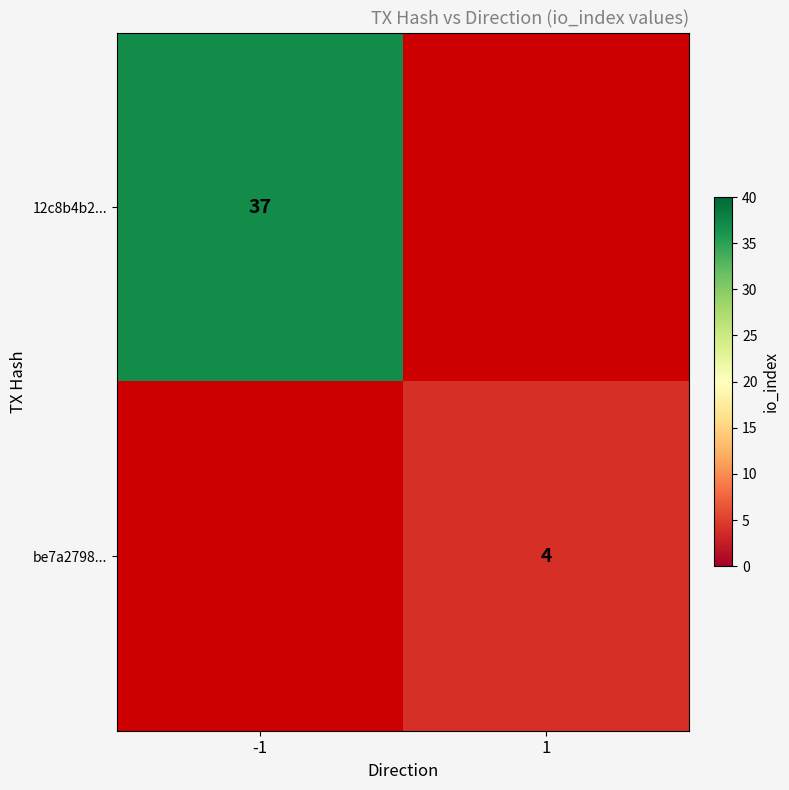

The be7a2798... series shows 3 at 1. True or false?

False